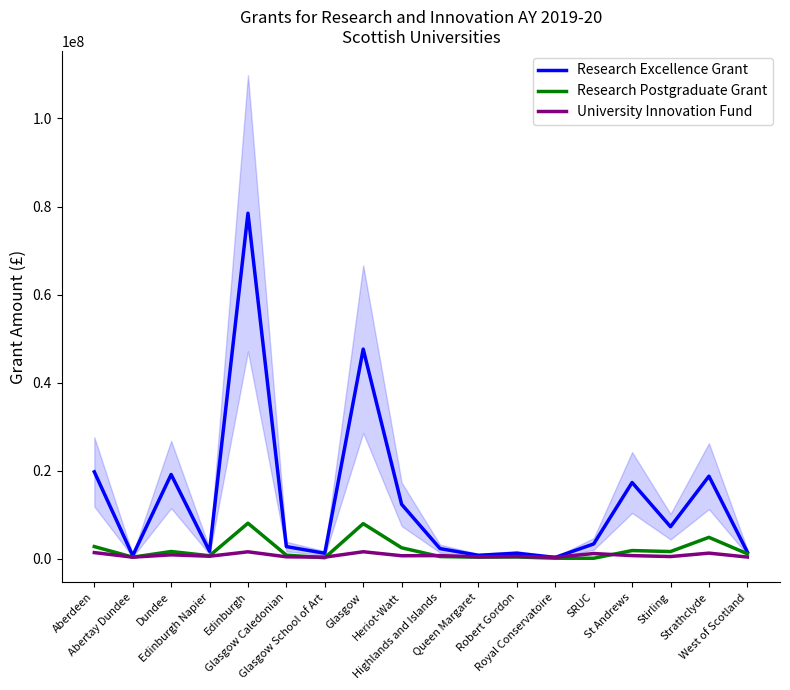

Which has a higher value, Heriot-Watt or Edinburgh Napier?

Heriot-Watt